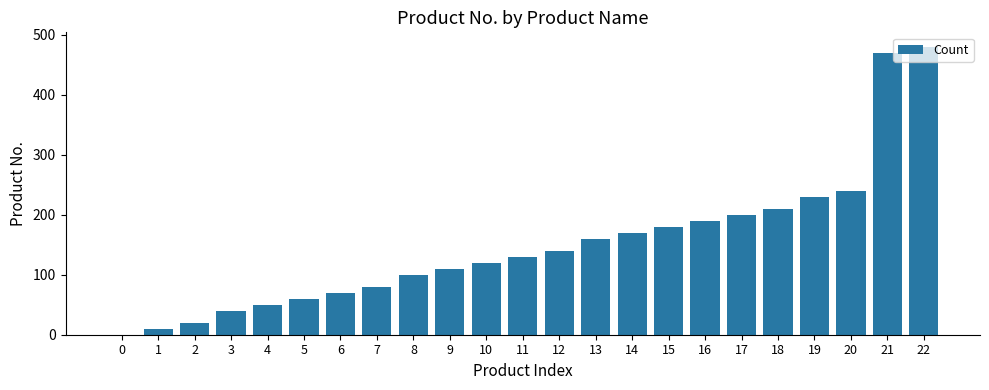

The value at 17 is 200. True or false?

True